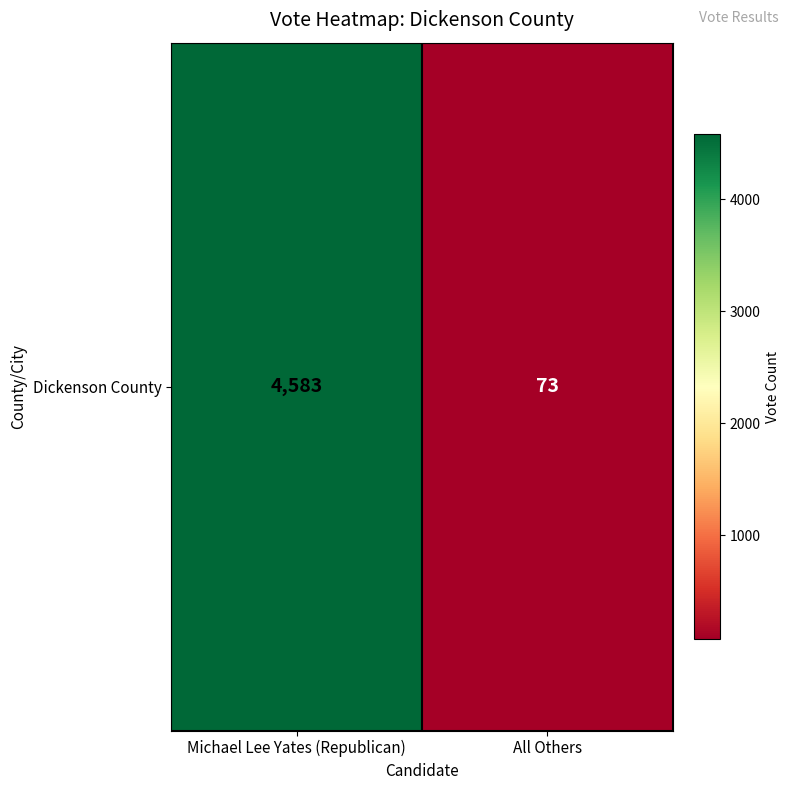

Rank the categories by value from lowest to highest.

All Others, Michael Lee Yates (Republican)